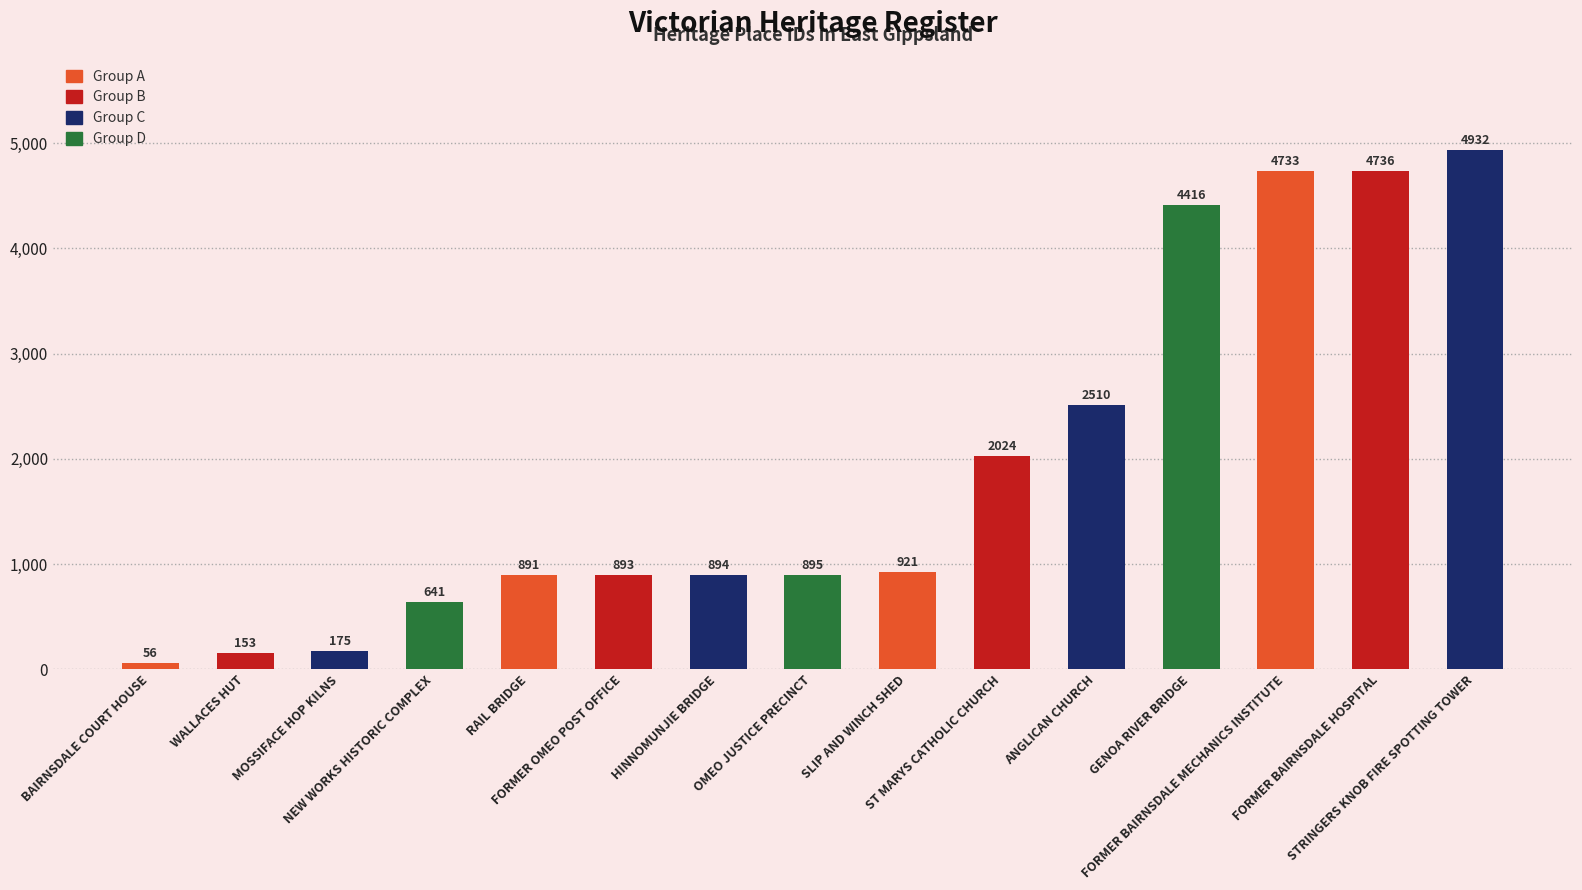

What is the label of the 10th bar from the left?

ST MARYS CATHOLIC CHURCH